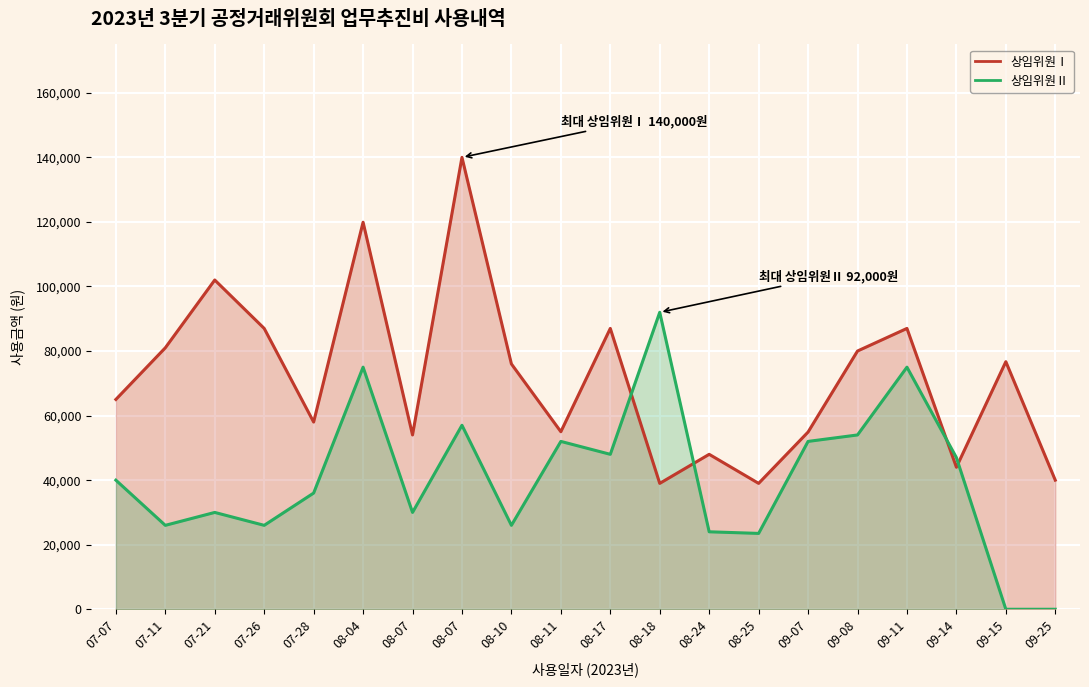

Reading left to right, extract all data points from this chart.

상임위원Ⅰ: 65000	81000	102000	87000	58000	119900	54000	140000	76000	55000	87000	39000	48000	39000	54900	80000	87000	44000	76700	40000
상임위원Ⅱ: 40000	26000	30000	26000	36000	75000	30000	57000	26000	52000	48000	92000	24000	23500	52000	54000	75000	47000	0	0